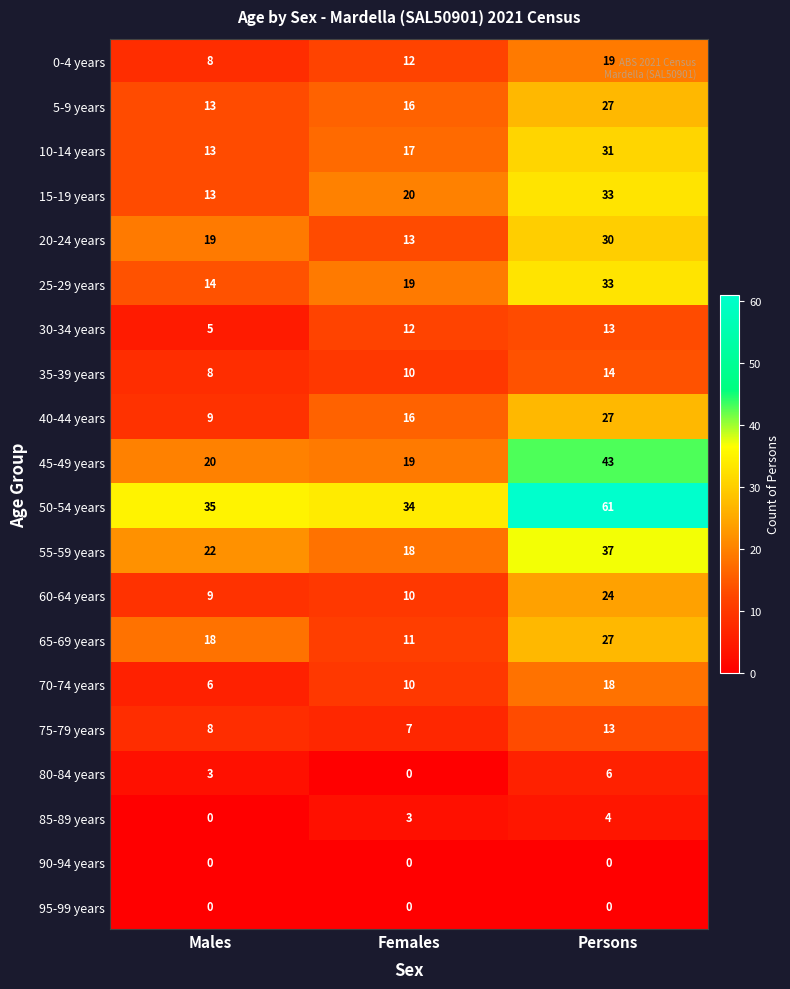

Is it true that 25-29 years equals 19 at Females?

True